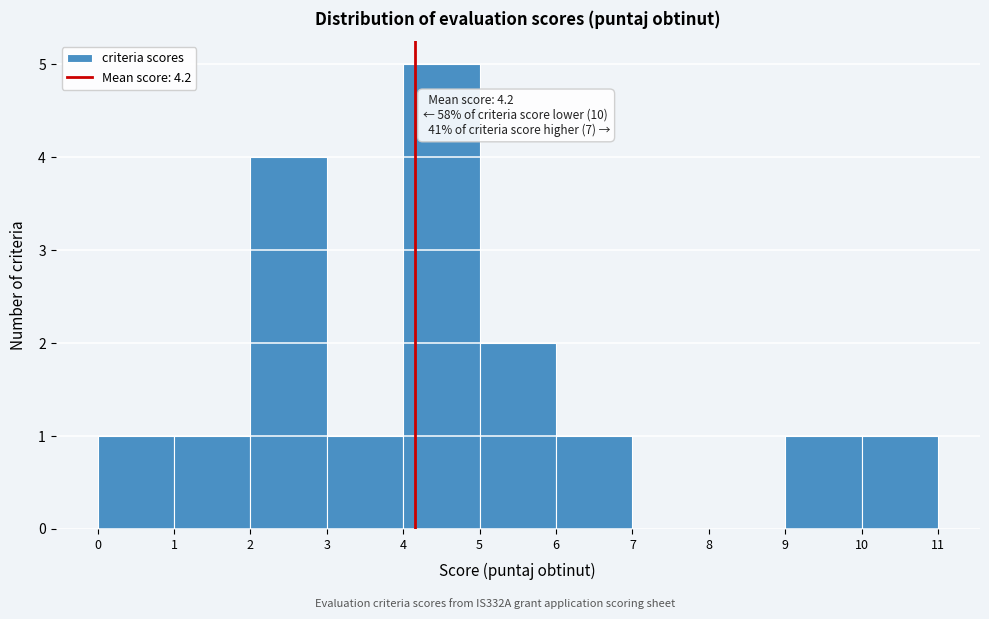

Which range on the x-axis has the tallest bar?

4 to 5